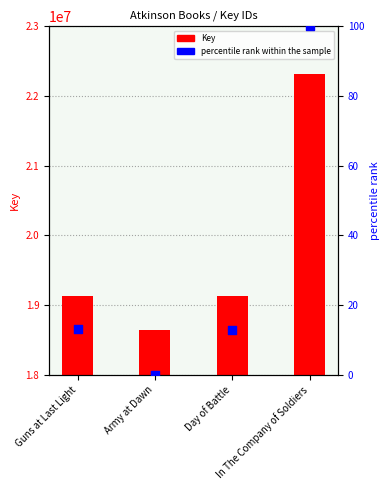

Which series reaches the minimum Y coordinate?

percentile rank within the sample